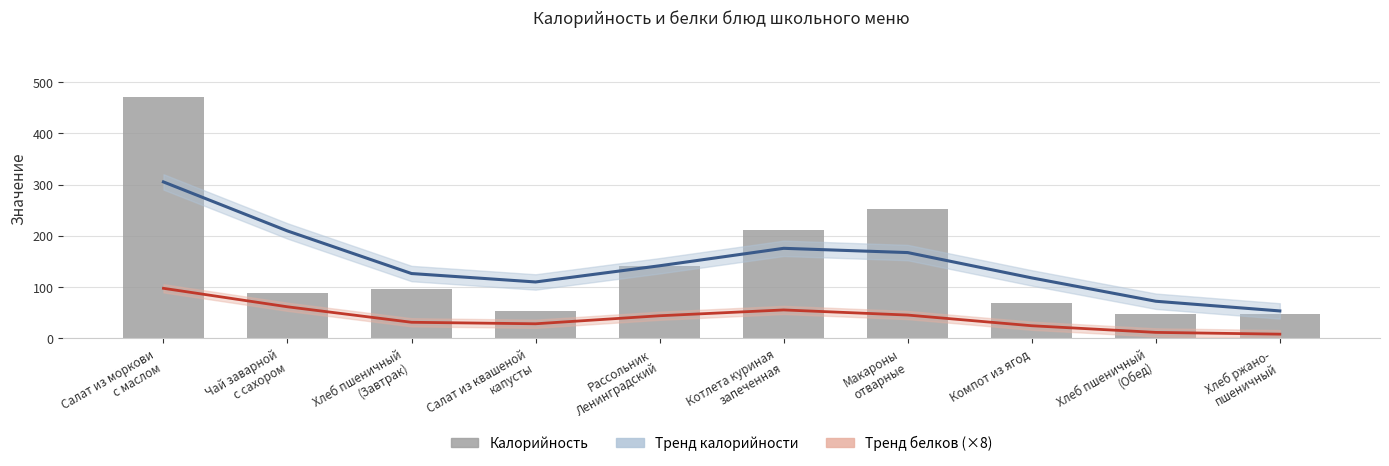

The value of Калорийность at Рассольник
Ленинградский is 142.0. True or false?

True